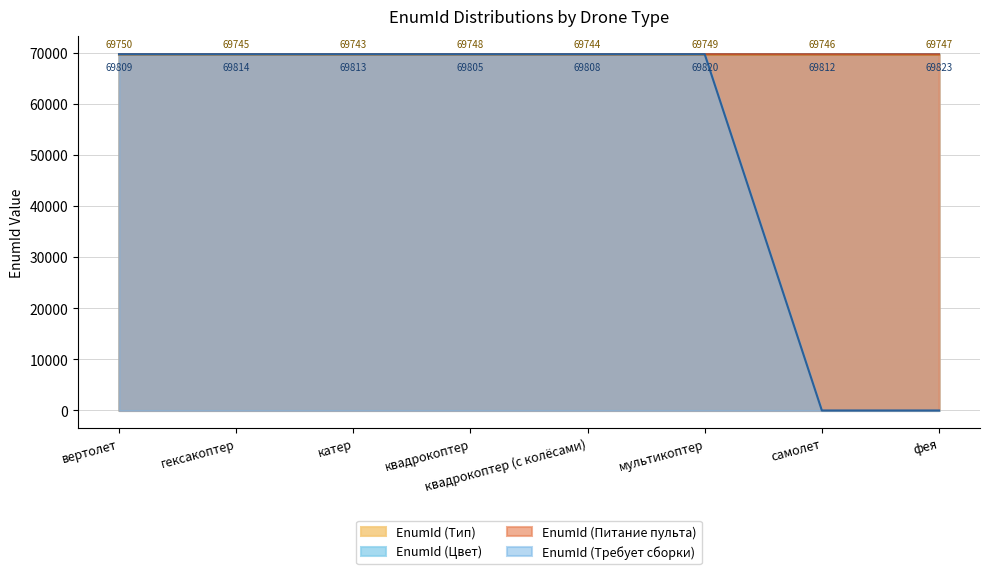

The EnumId (Тип) series shows 69744 at квадрокоптер (с колёсами). True or false?

True